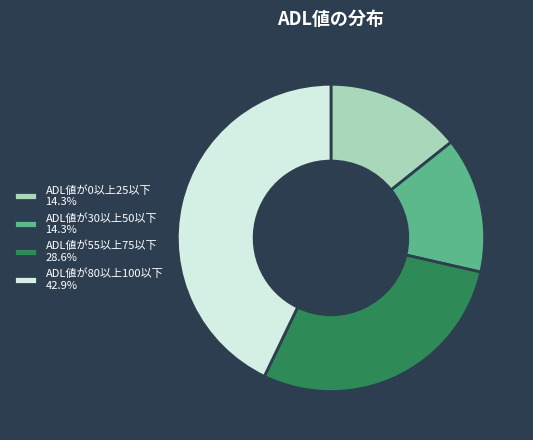

Count the number of slices in the pie.

4